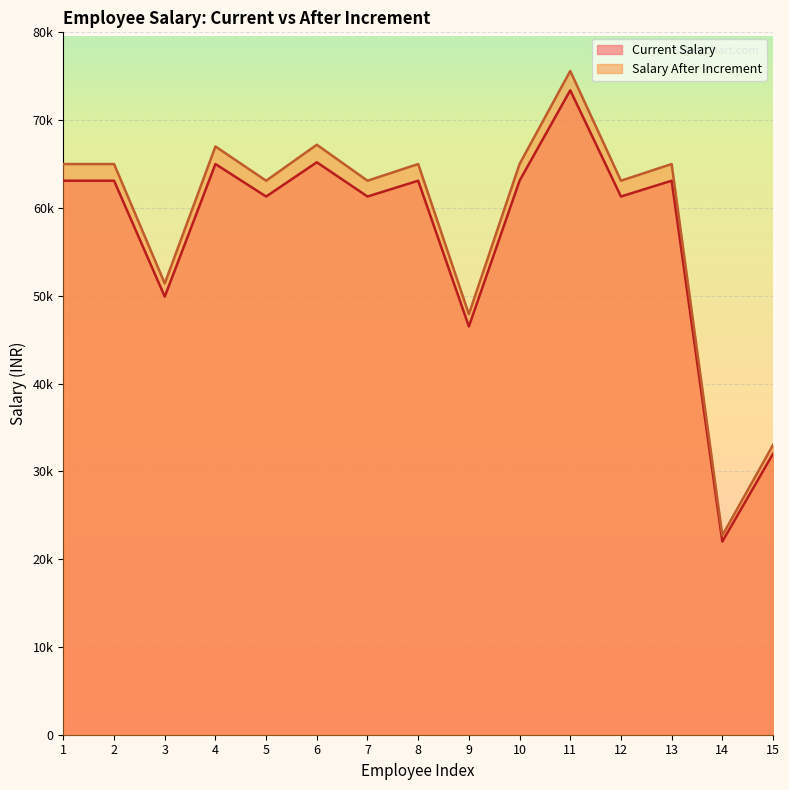

What is the average value of the Salary After Increment series?

58607